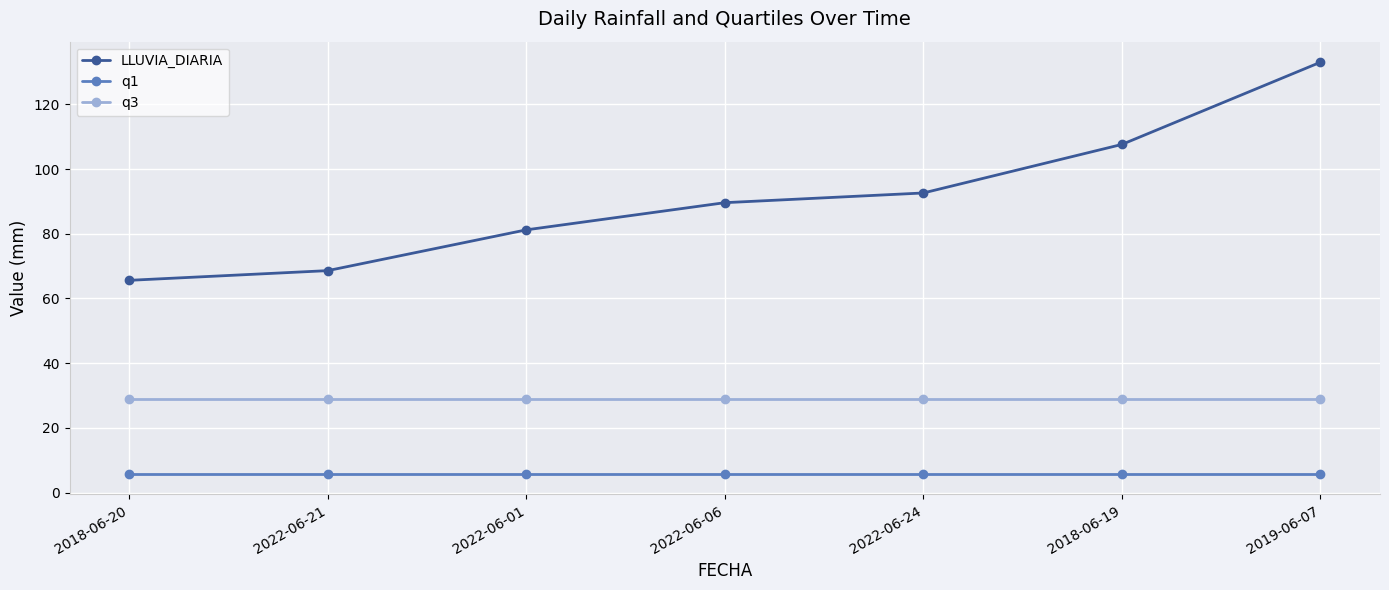

True or false: LLUVIA_DIARIA has more than 2 points higher than both neighbors.

False